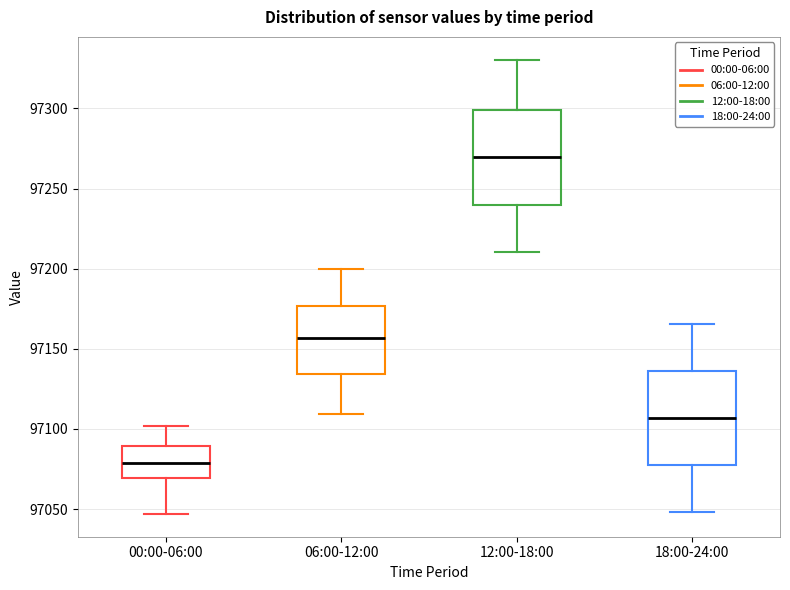

Which box has the lowest median line?

00:00-06:00